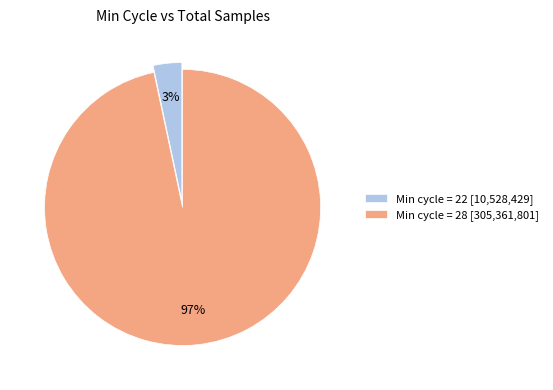

Between Min cycle = 22 [10,528,429] and Min cycle = 28 [305,361,801], which is larger?

Min cycle = 28 [305,361,801]